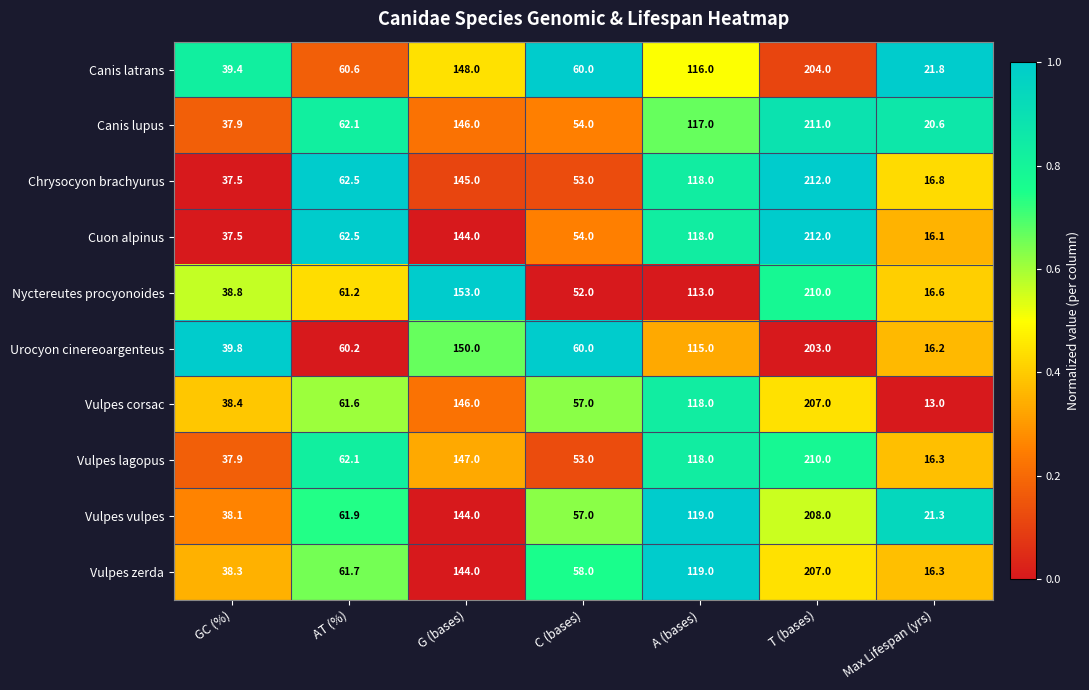

How many series are shown in this chart?

10